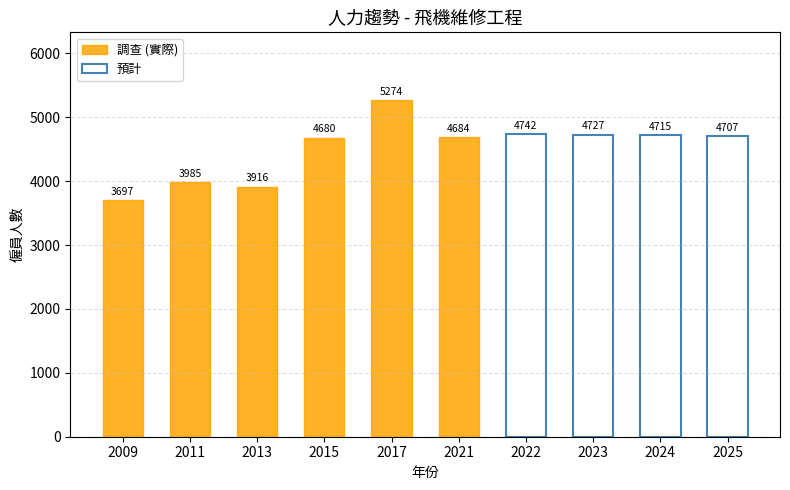

What is the sum of all values?

45127